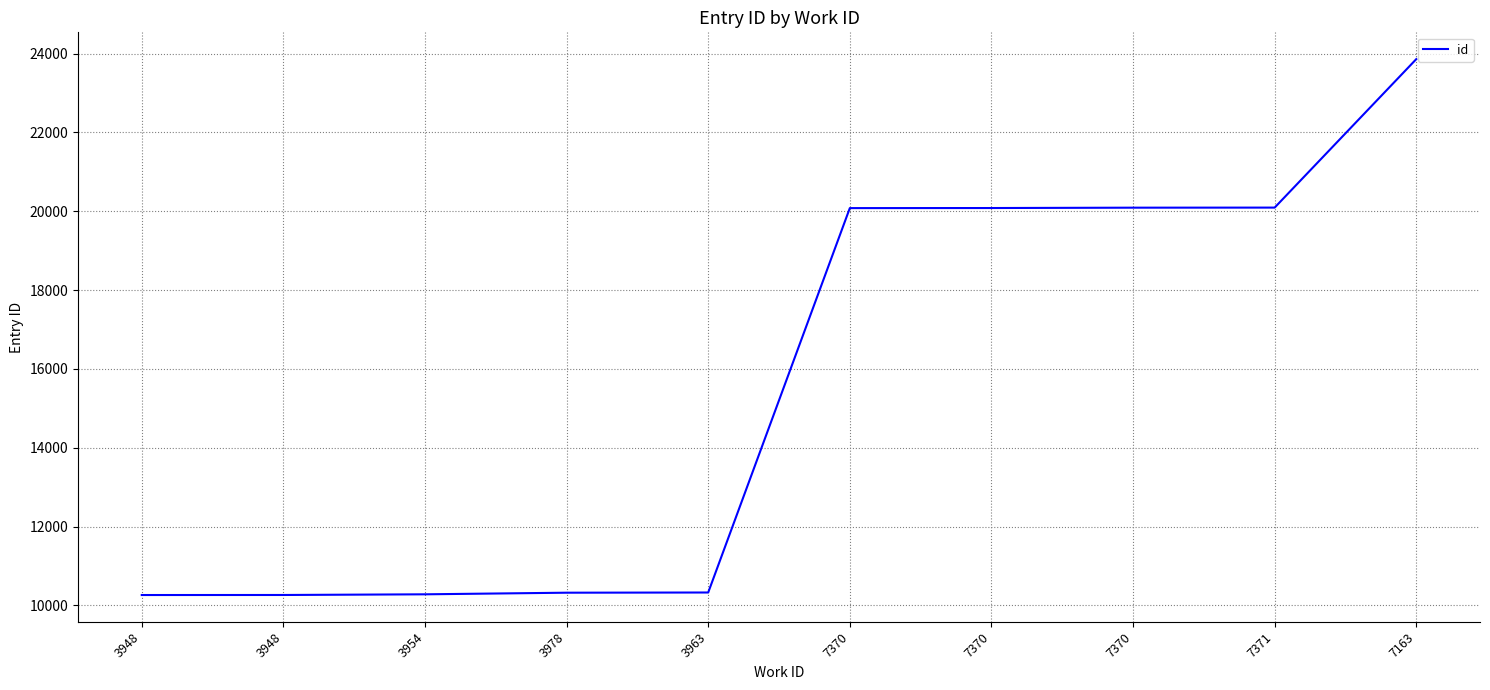

Is it true that the value at 3954 is 10281?

True